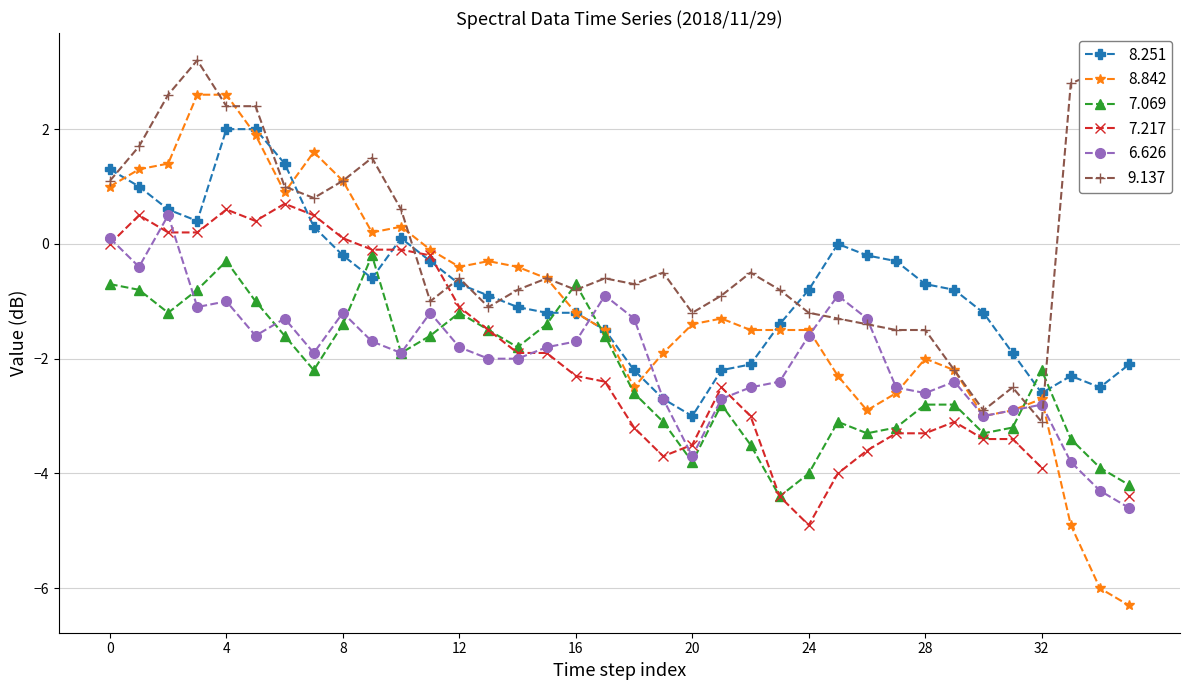

What is the maximum value for 9.137?

3.2